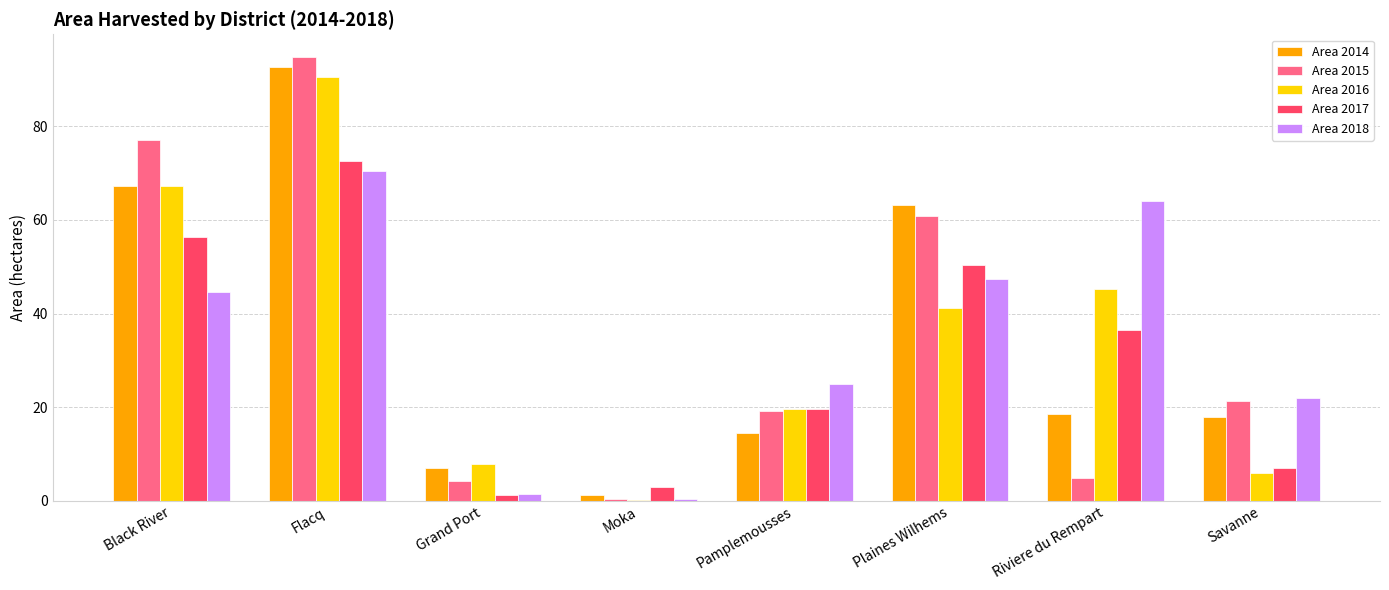

The Area 2014 series shows 1.3 at Moka. True or false?

True